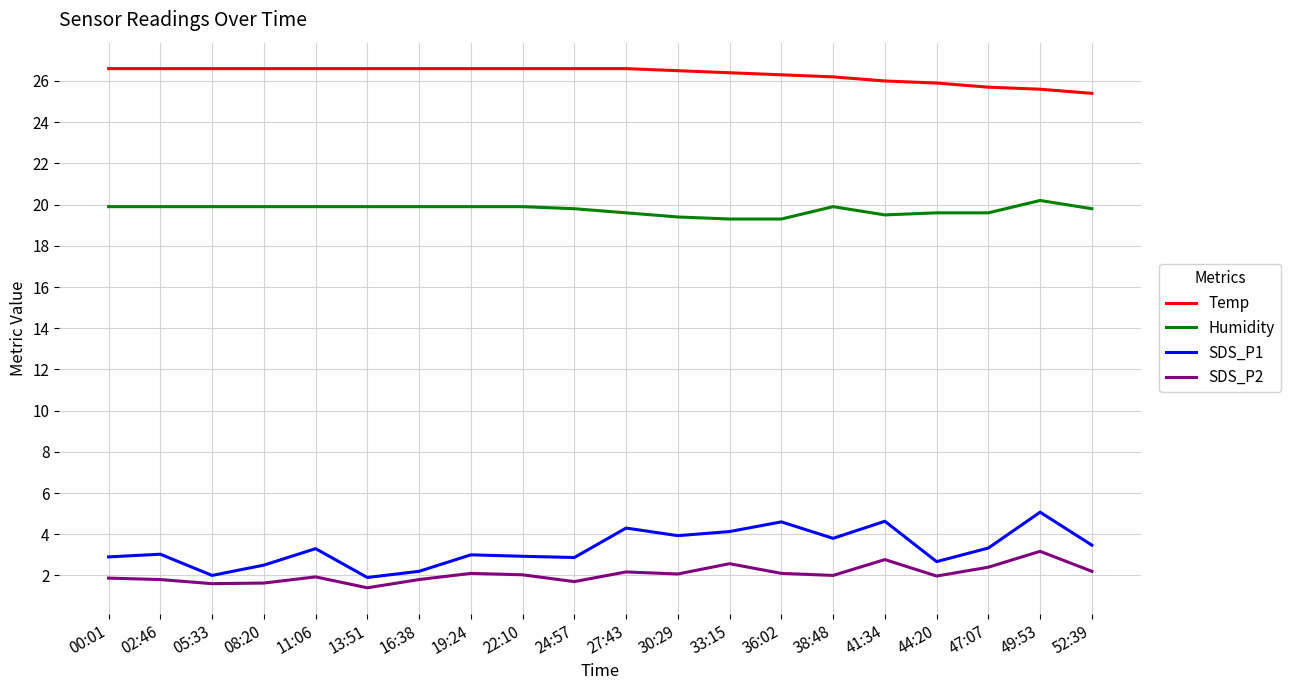

What position from the left is 41:34?

16